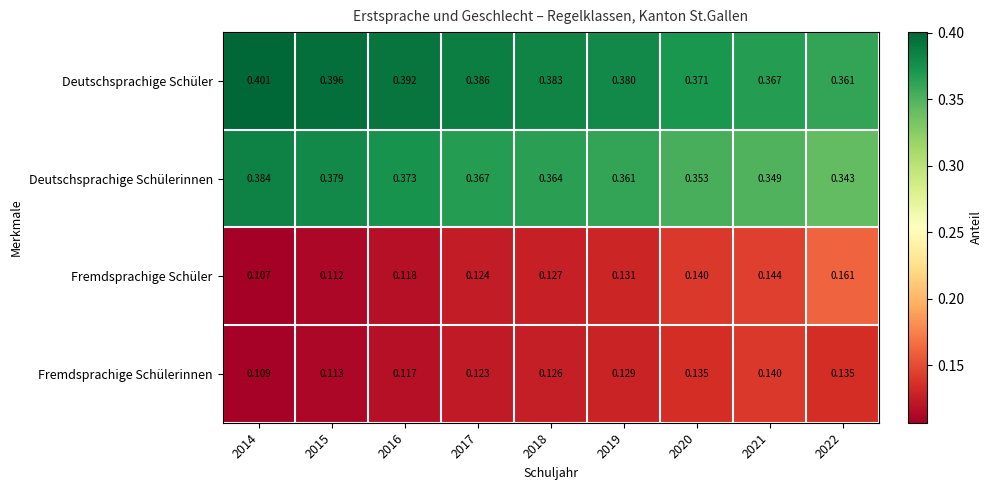

Which series has the largest range (max minus min)?

Fremdsprachige Schüler